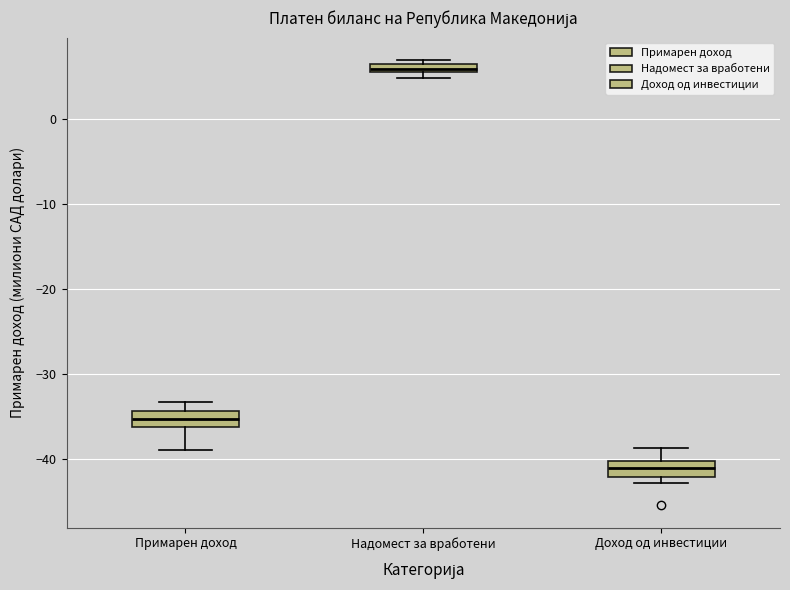

Which box's median line is the highest?

Надомест за вработени